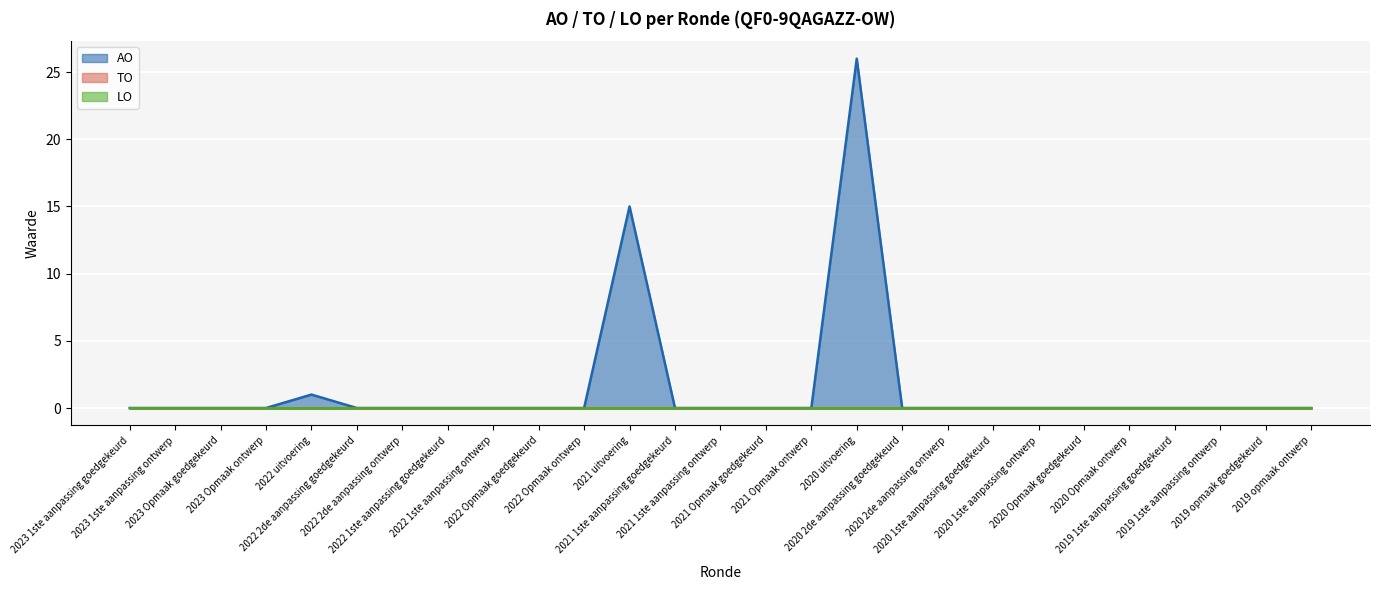

True or false: AO and TO intersect in this chart.

False